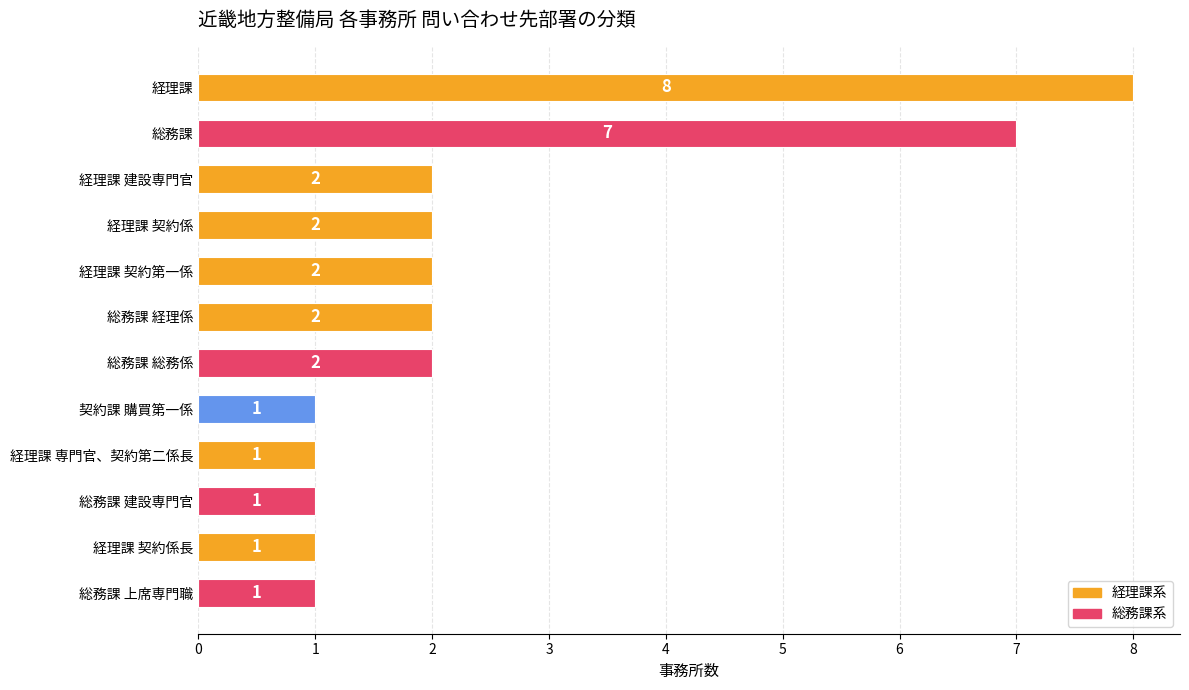

Reading bottom to top, transcribe all the data shown in this chart.

1	1	1	1	1	2	2	2	2	2	7	8